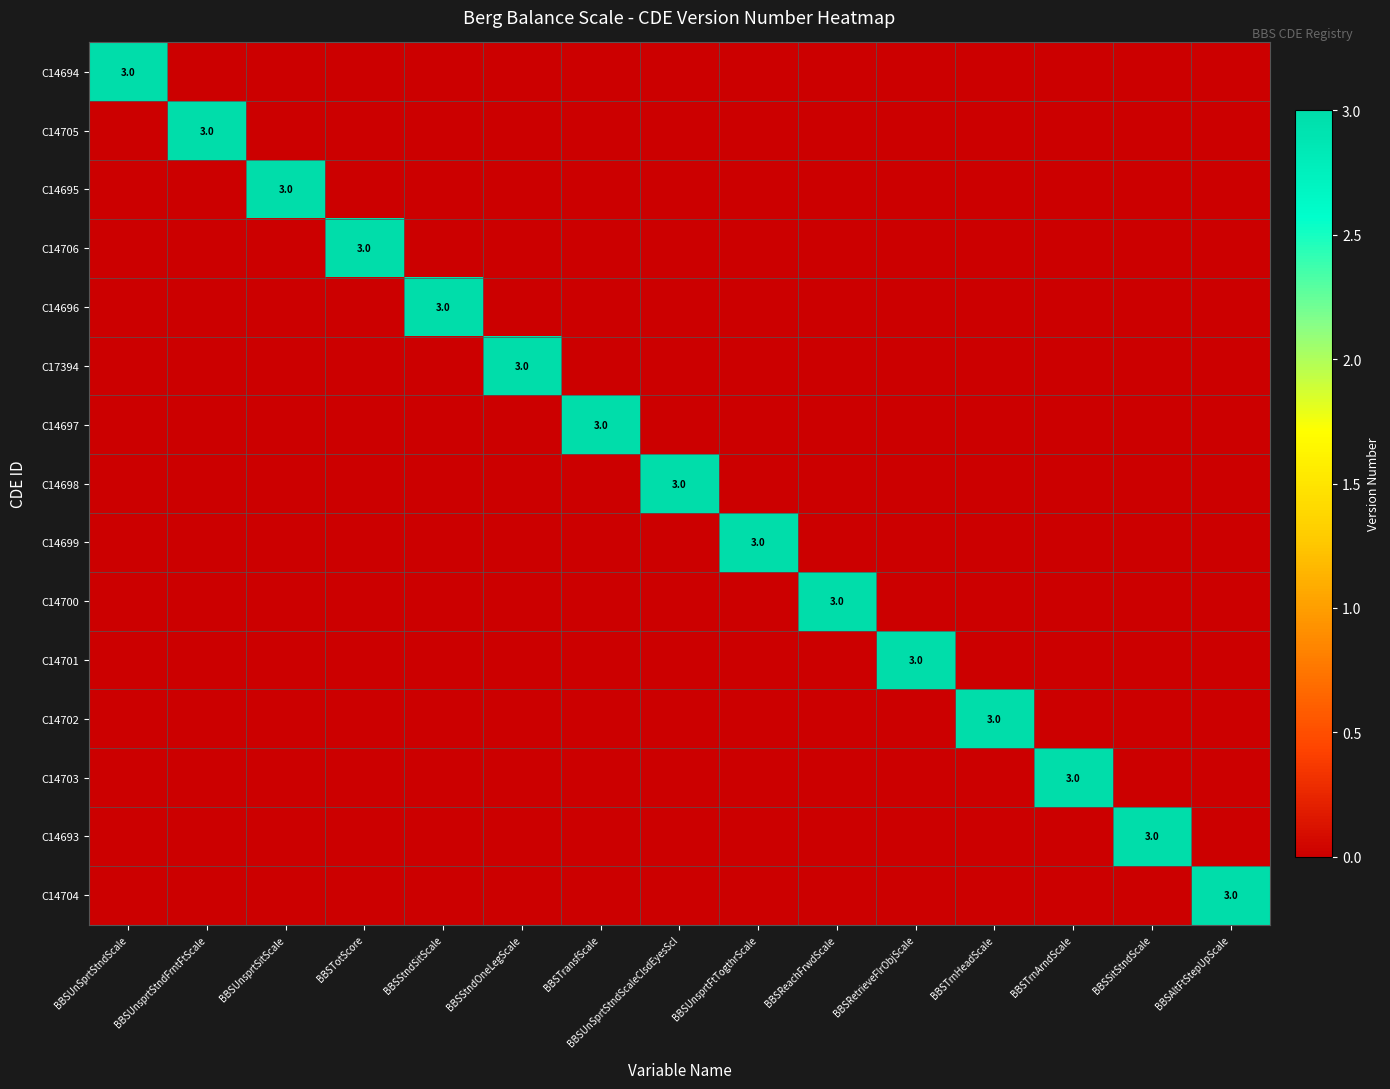

Is it true that C14704 equals 1 at BBSAltFtStepUpScale?

False